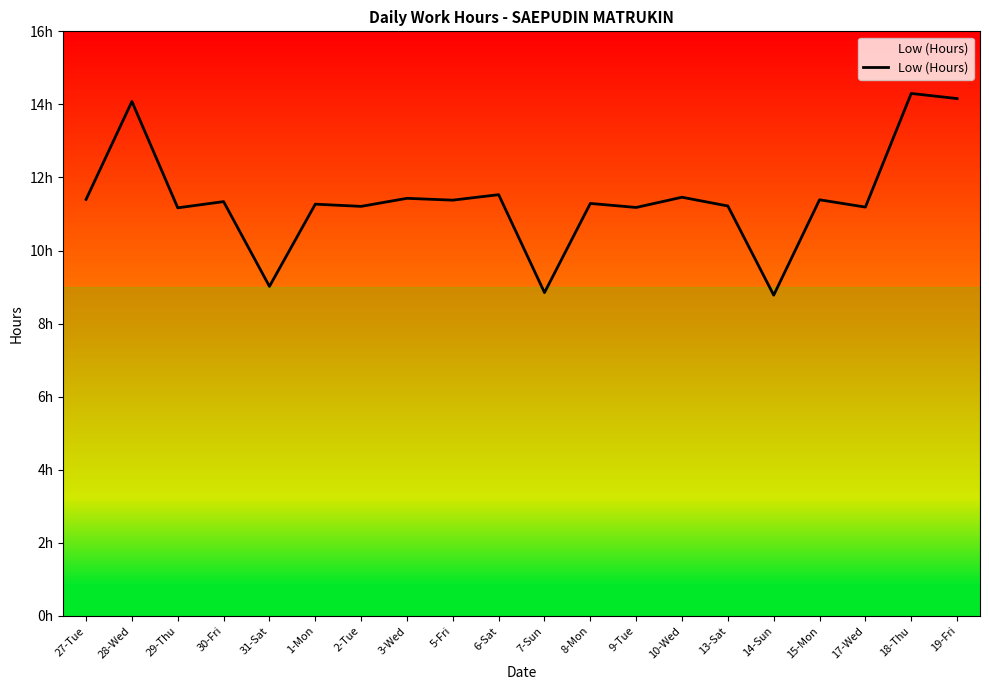

Count the number of values greater than 11.

17